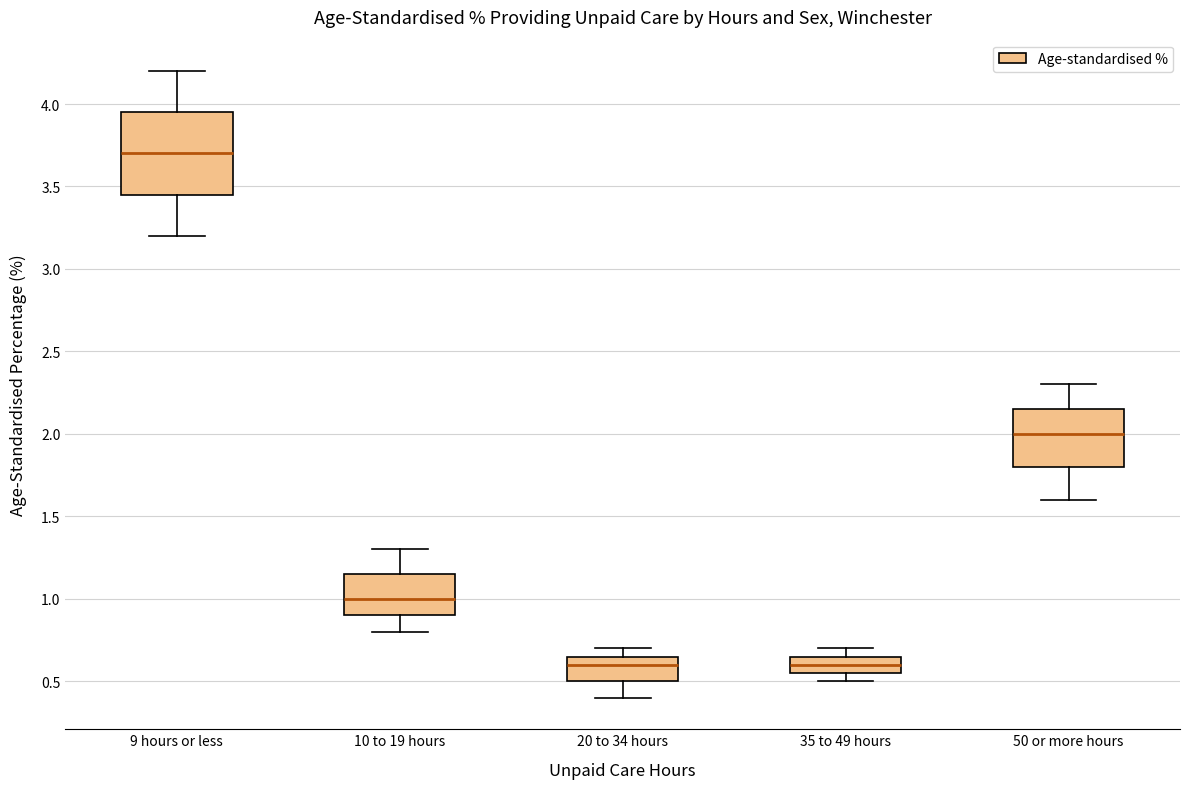

Reading left to right, read every box against the y-axis: the position of its median line, the range the box covers, and the ends of its whiskers. The values are not printed on the chart, so give them approximately, as read against the axis.

9 hours or less: median 3.70, box 3.45 to 3.95, whiskers 3.20 to 4.20
10 to 19 hours: median 1.00, box 0.90 to 1.15, whiskers 0.80 to 1.30
20 to 34 hours: median 0.60, box 0.50 to 0.65, whiskers 0.40 to 0.70
35 to 49 hours: median 0.60, box 0.55 to 0.65, whiskers 0.50 to 0.70
50 or more hours: median 2.00, box 1.80 to 2.15, whiskers 1.60 to 2.30